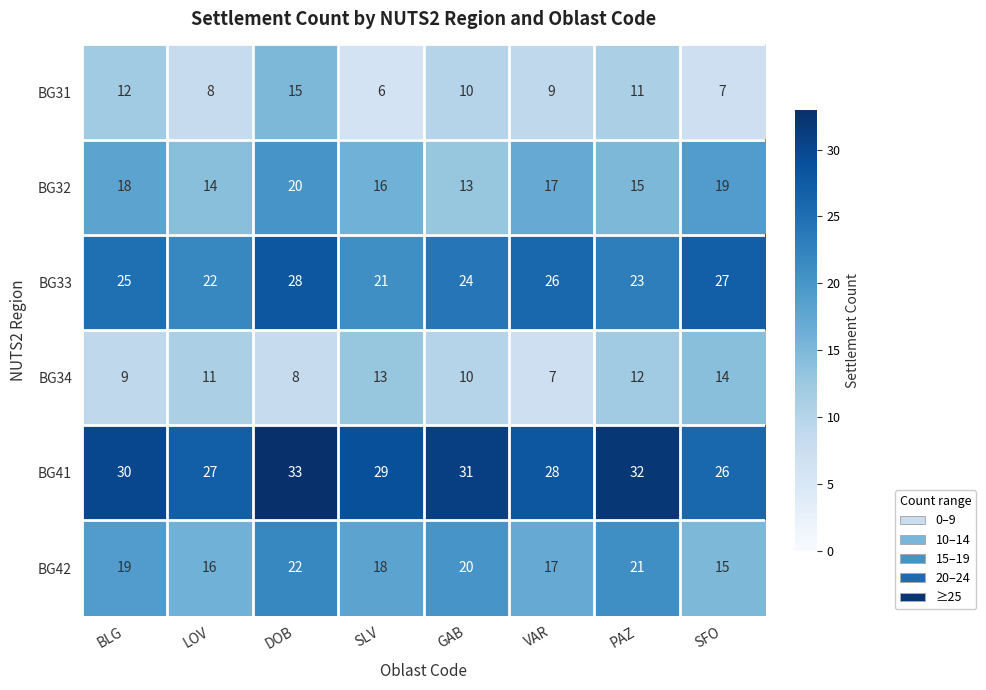

What value does the BG32 series have at GAB?

13